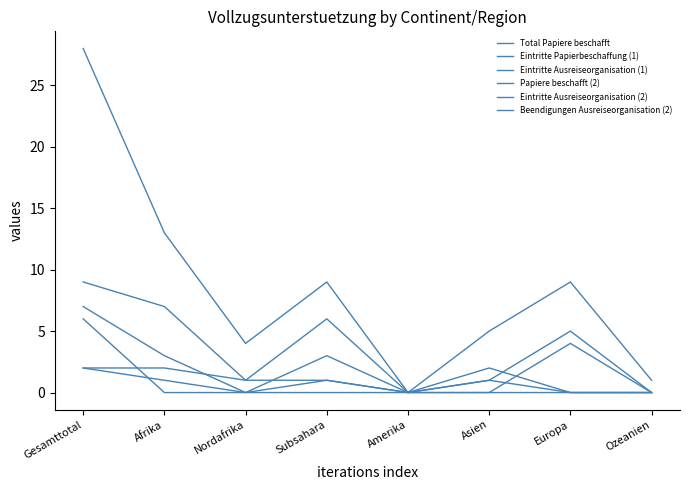

What is the difference between the maximum and second lowest values in the Papiere beschafft (2) series?

27